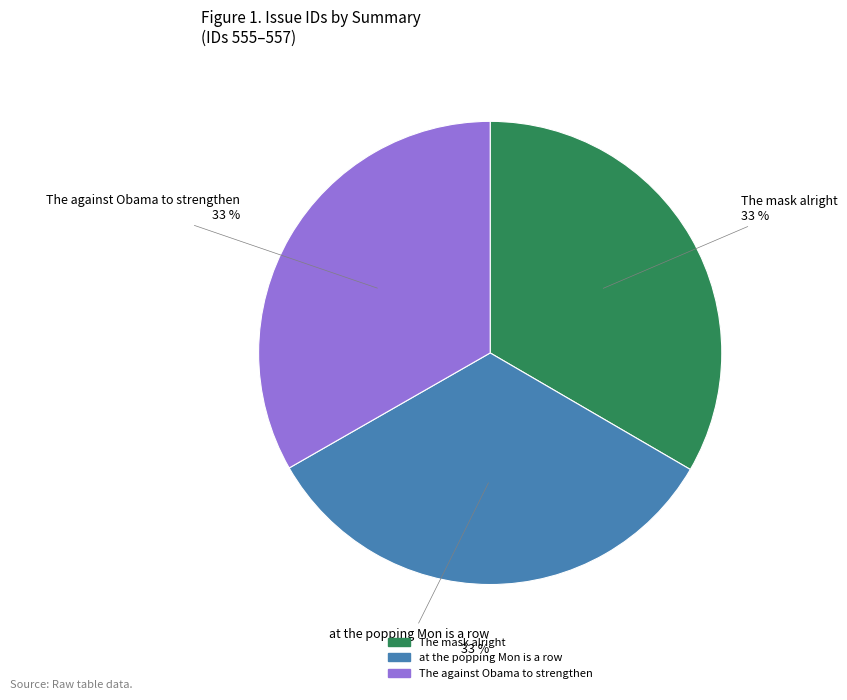

Does The against Obama to strengthen account for over 50% of the chart?

No